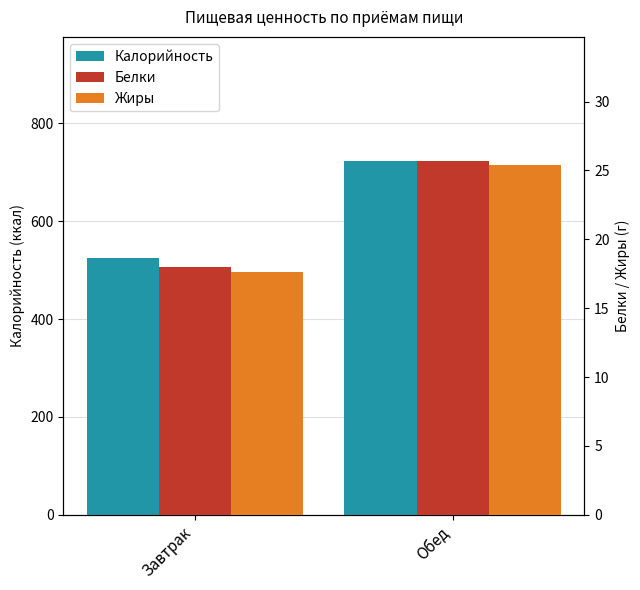

What is the average value of the Белки series?

21.9